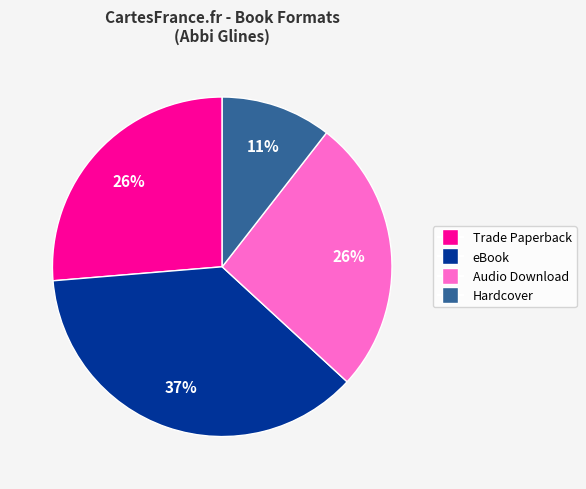

The Audio Download slice represents 39% of the pie. True or false?

False